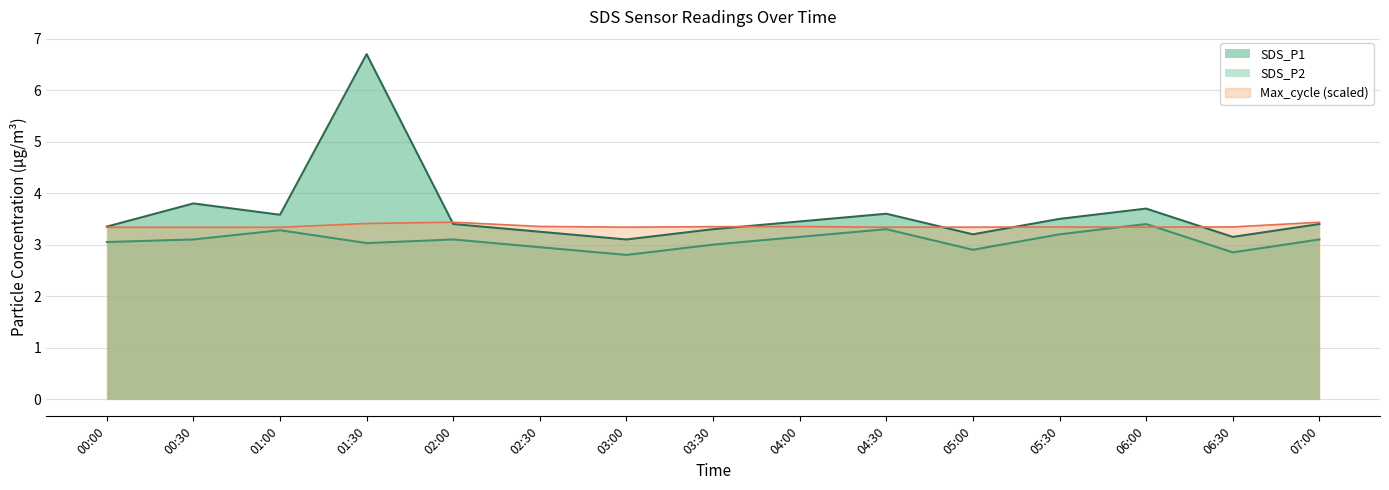

The value of SDS_P2 at 01:00 is 3.3. True or false?

True